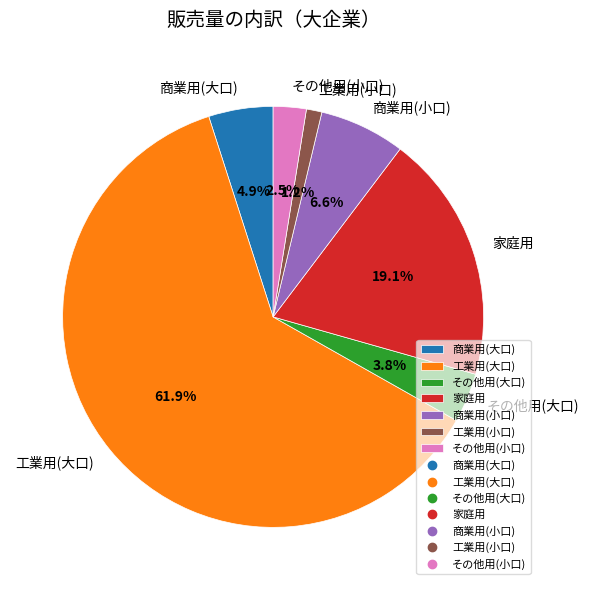

What percentage is NOT represented by 工業用(小口)?

98.8%